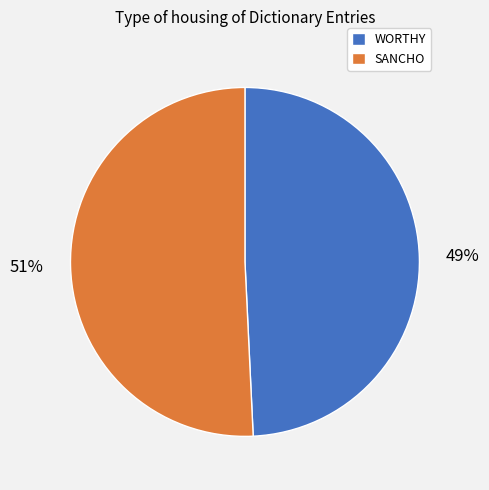

Between SANCHO and WORTHY, which is larger?

SANCHO